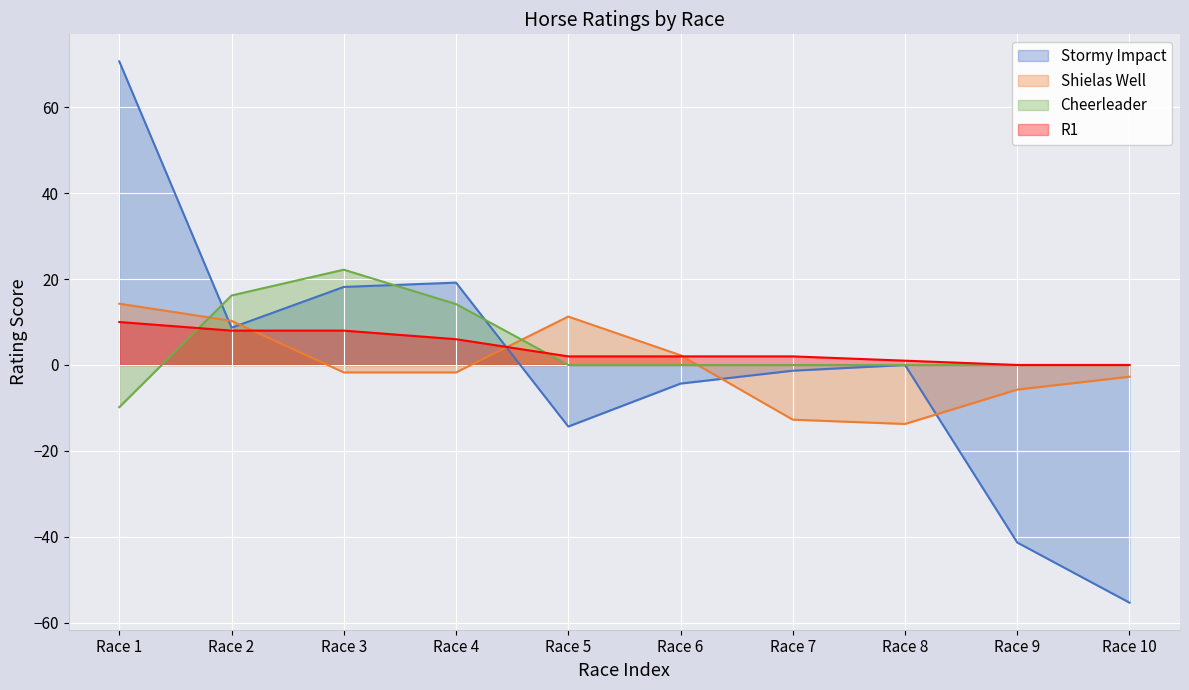

How many interior local peaks does the Stormy Impact series have?

2